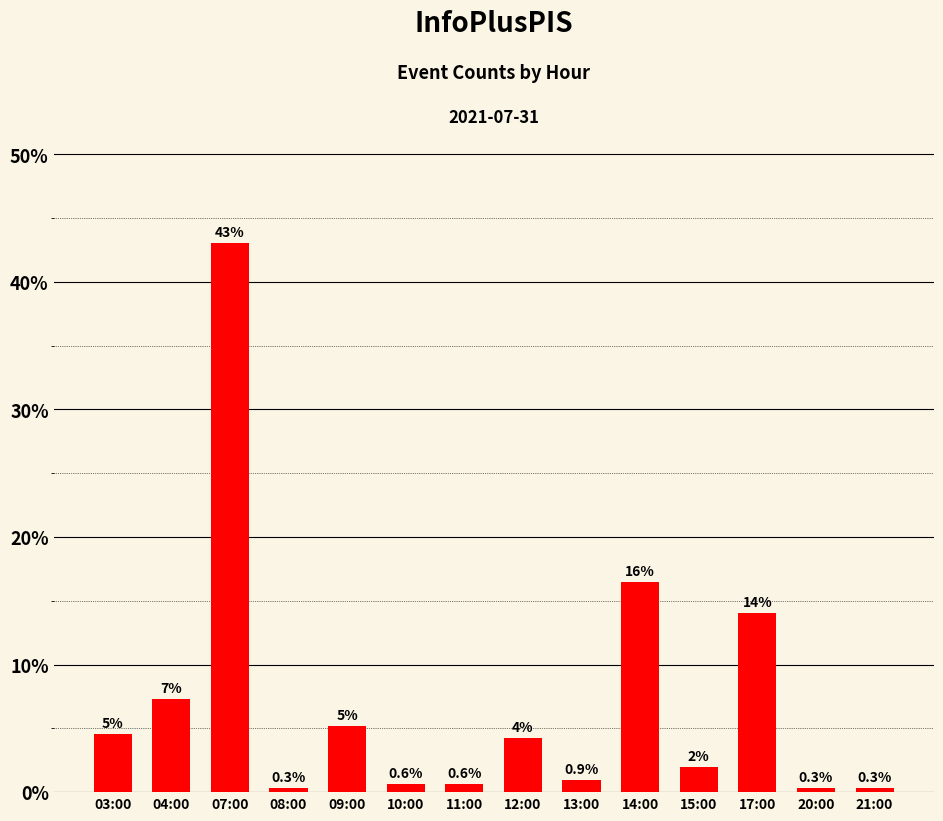

What is the label of the 4th bar from the left?

08:00